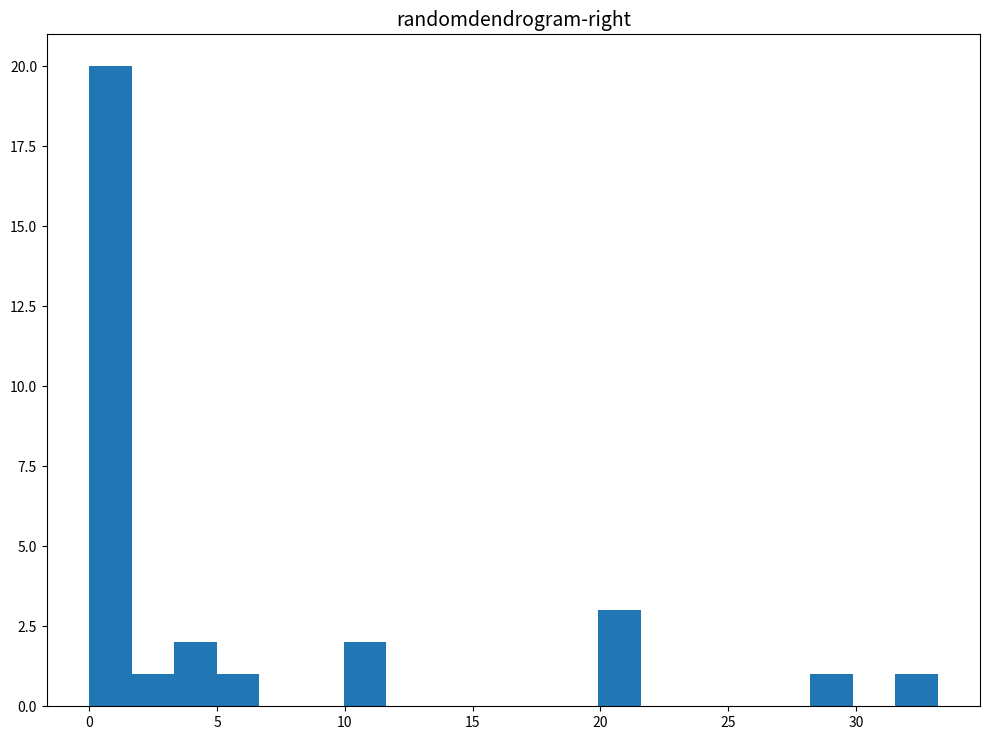

Read against the x-axis, roughly where is the centre of the tallest bar?

1.0